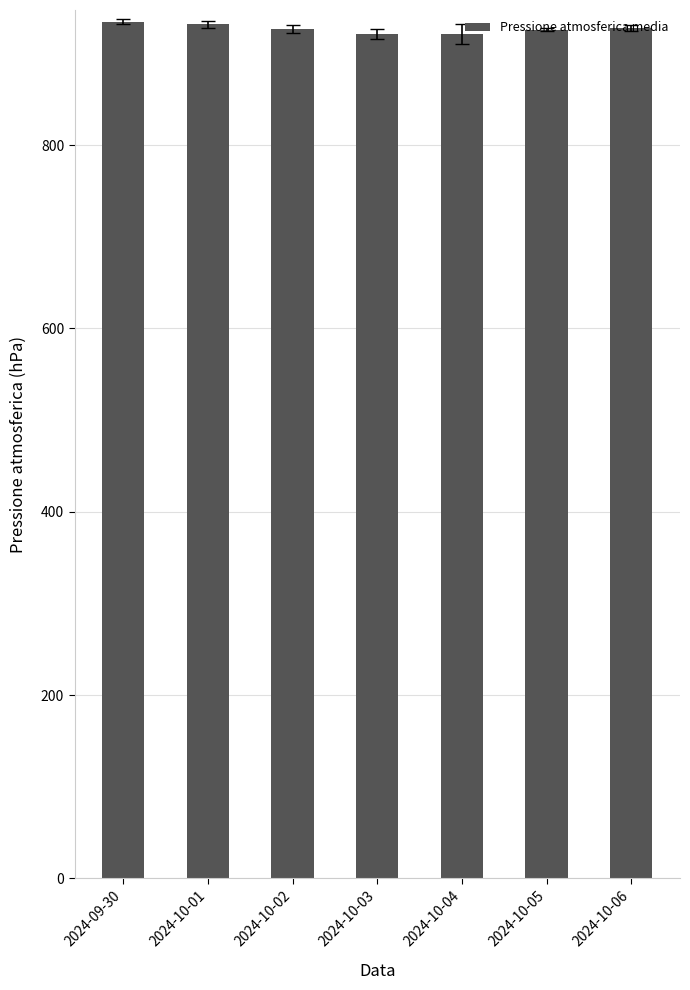

How many bars are there in total?

7